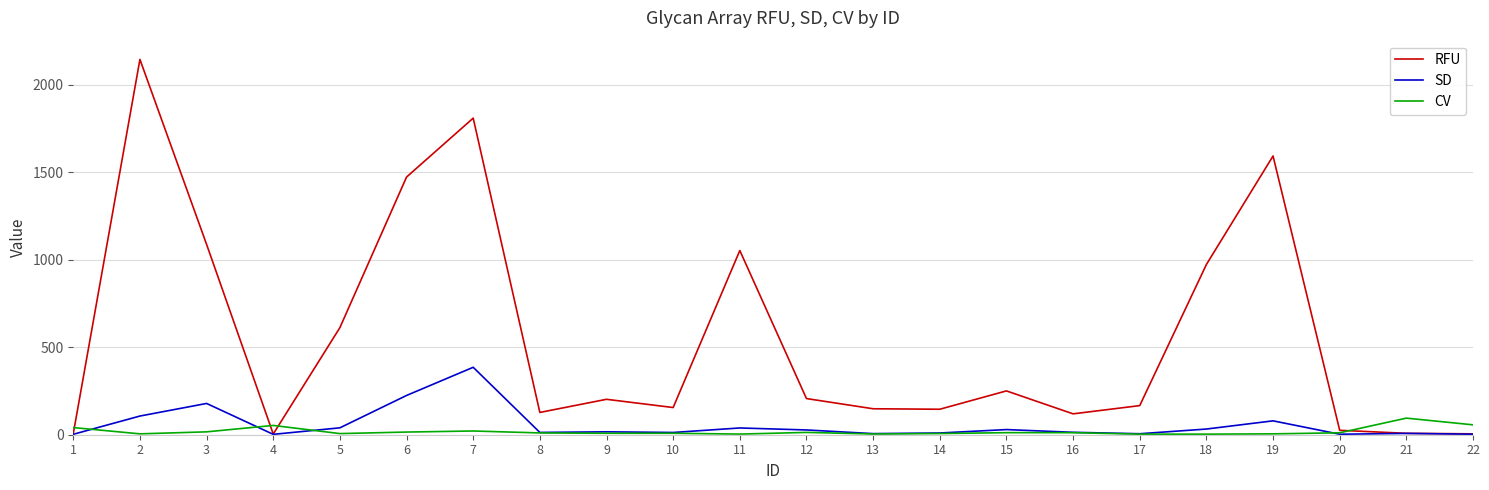

List the series in order of their peak value, highest first.

RFU, SD, CV